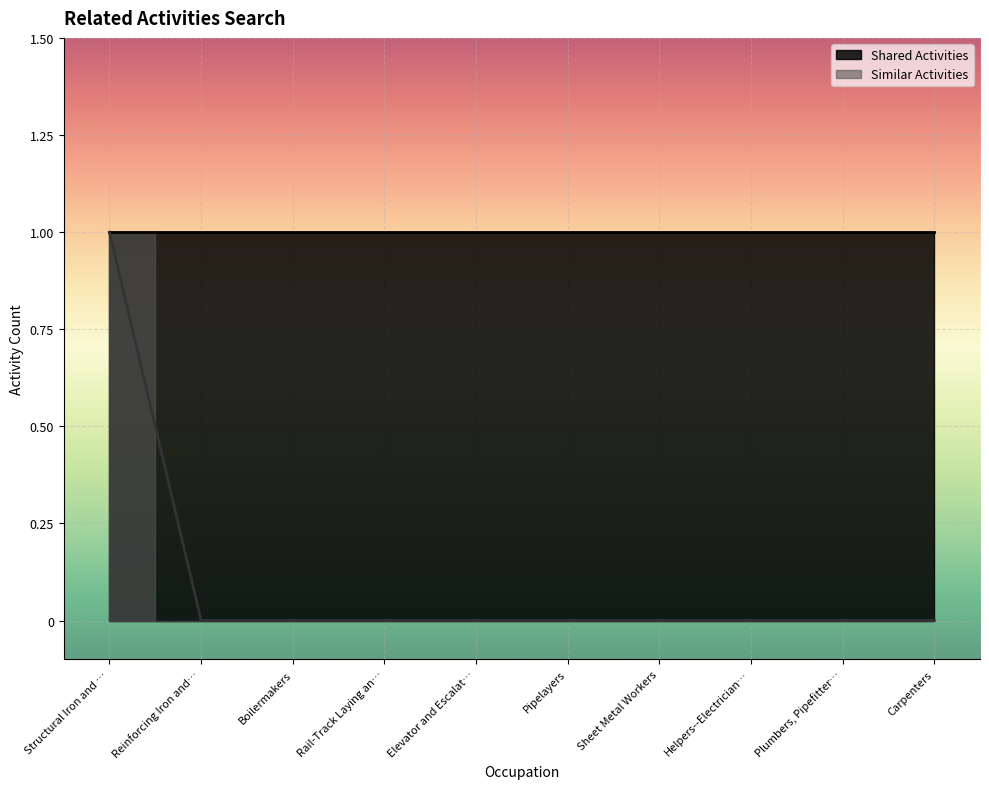

Between Plumbers, Pipefitter… and Structural Iron and …, which is larger?

Structural Iron and …